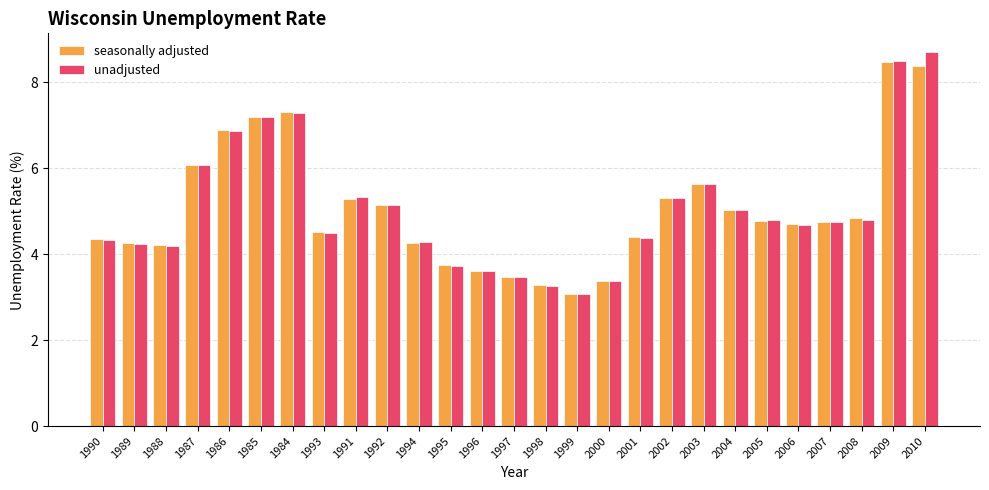

What is the average value of the seasonally adjusted series?

5.1